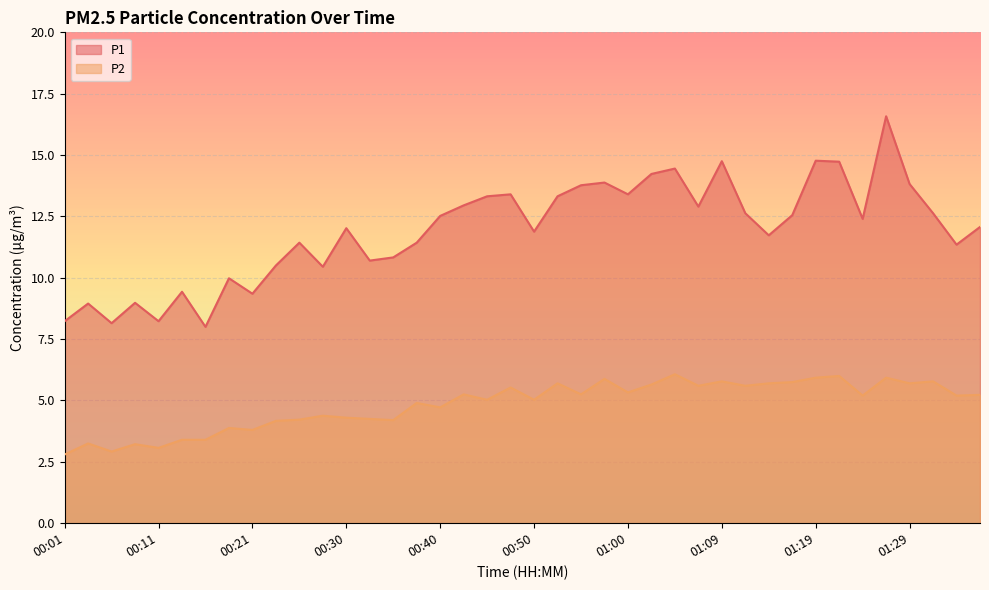

Which series has the largest range (max minus min)?

P1